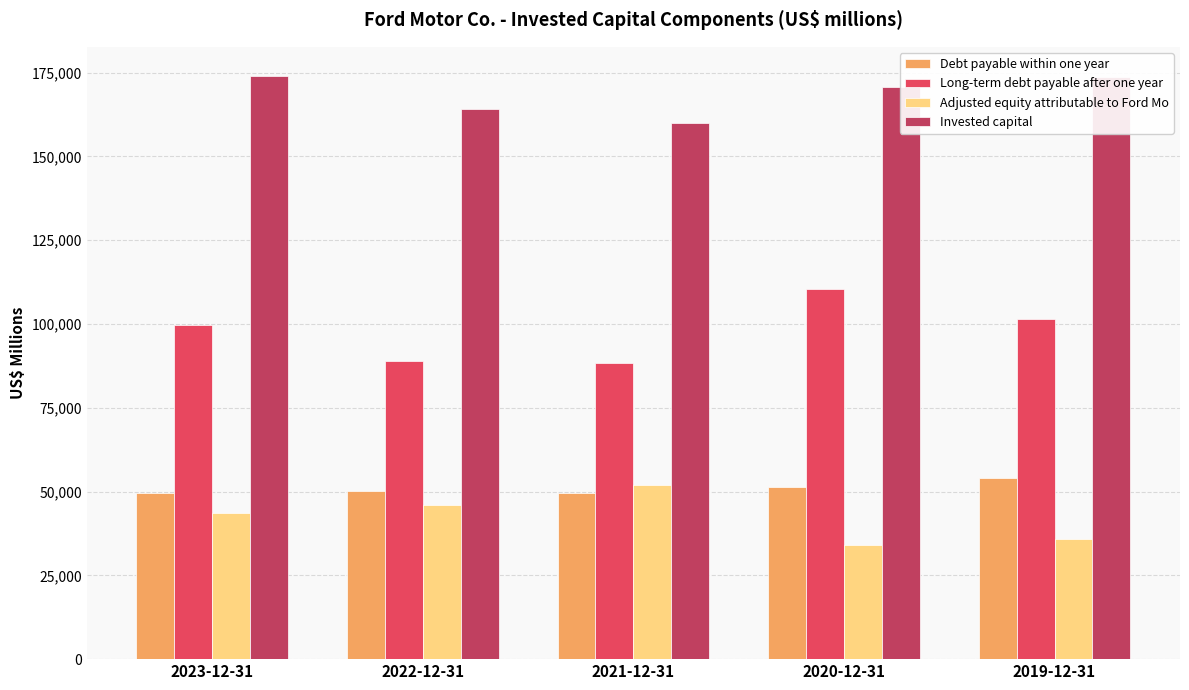

The value of Invested capital at 2019-12-31 is 173780. True or false?

True